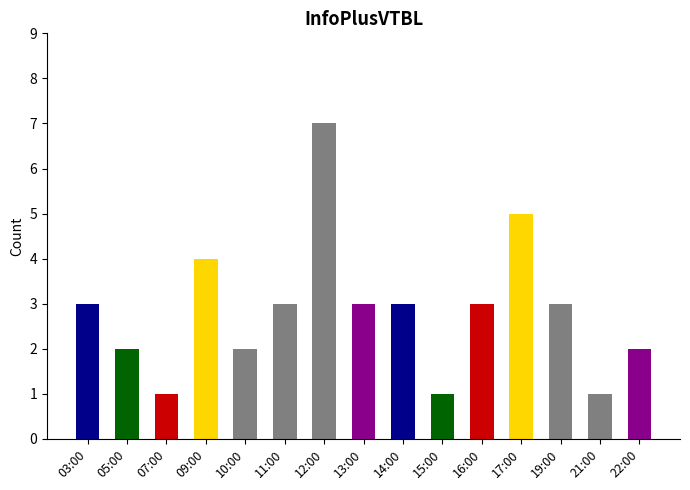

How many data points does each series have?

15